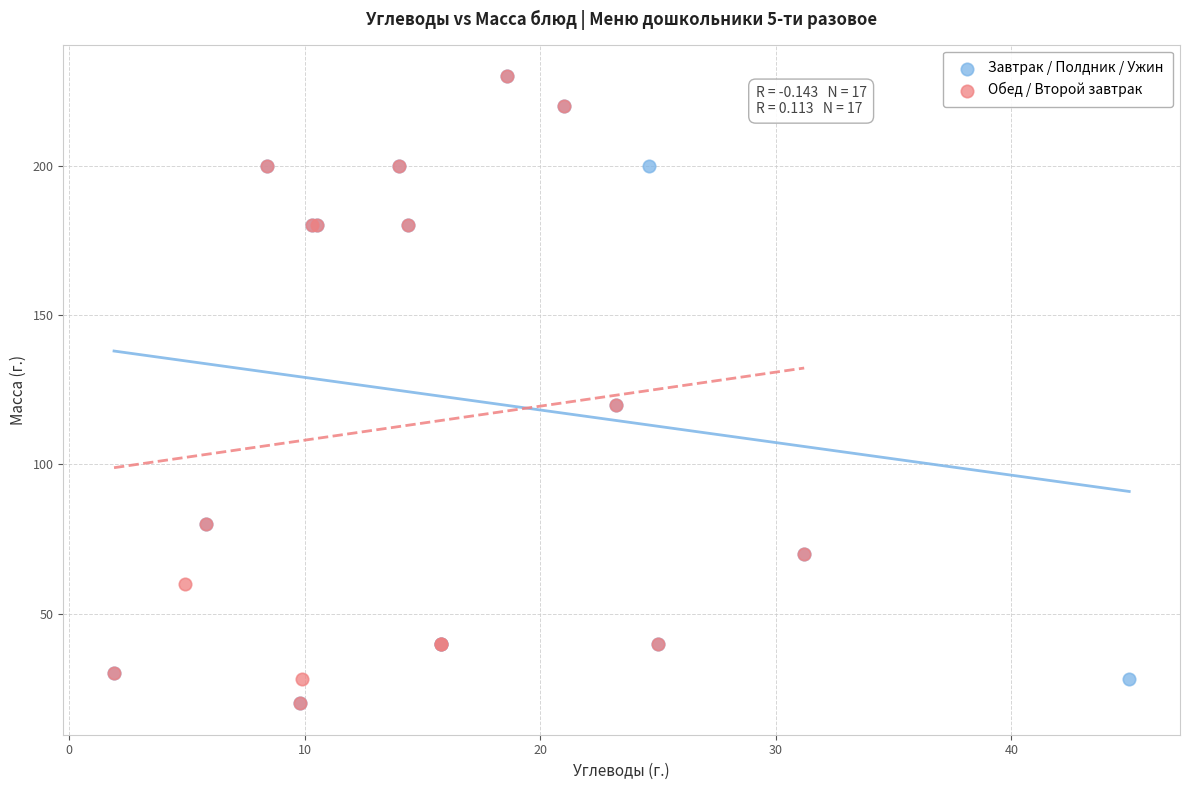

What are all the series names shown in the legend?

Завтрак / Полдник / Ужин, Обед / Второй завтрак